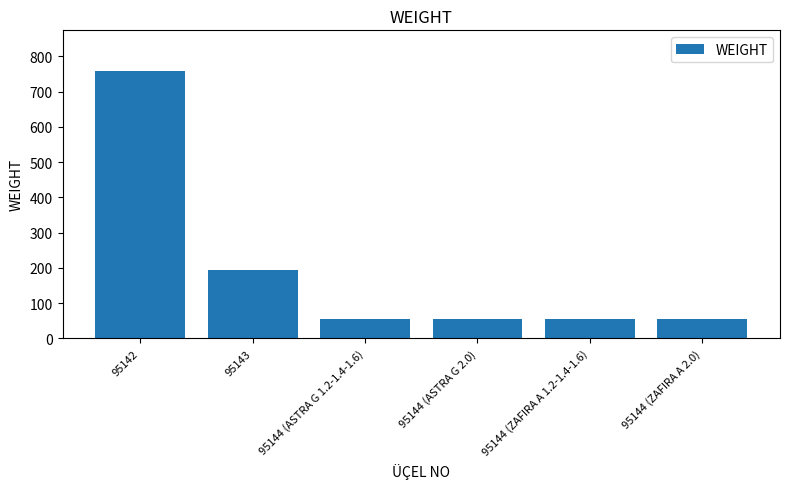

The value at 95142 is 1154. True or false?

False